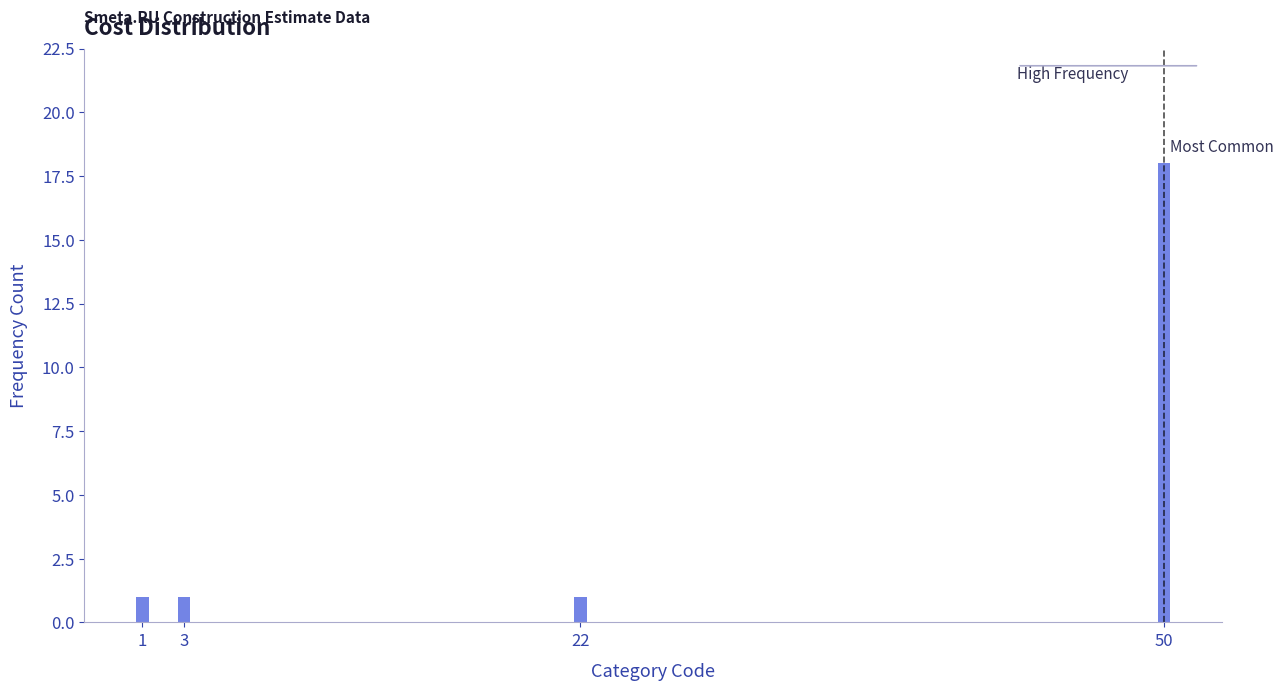

Reading left to right, list all the values displayed in this chart.

1=1	3=1	22=1	50=18